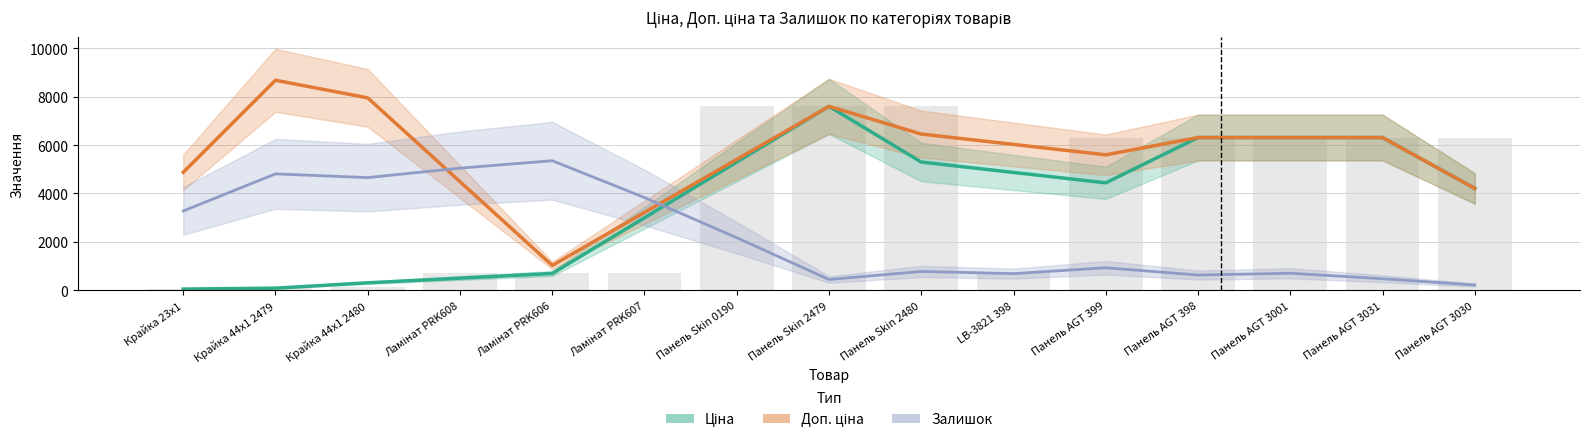

Is it true that Залишок (масштаб) equals 4807.0 at Крайка 44x1 2479?

True